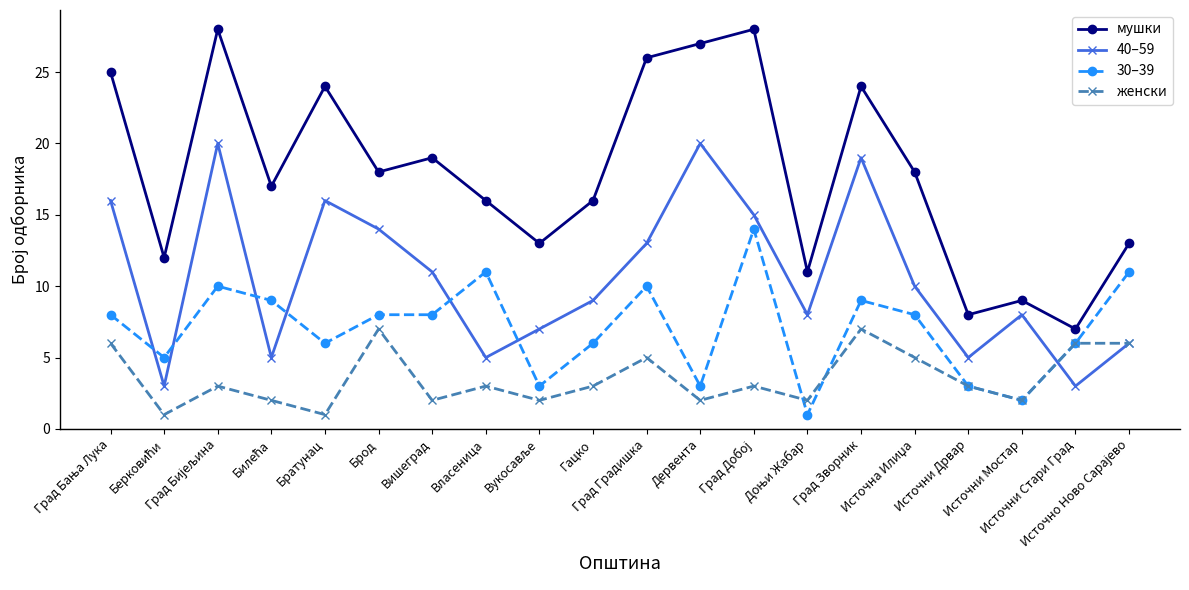

True or false: 40–59 and 30–39 intersect in this chart.

True